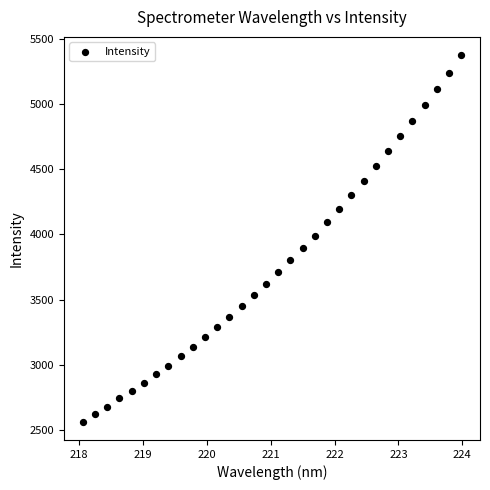

What is the range of Y values (max minus min)?

2809.1